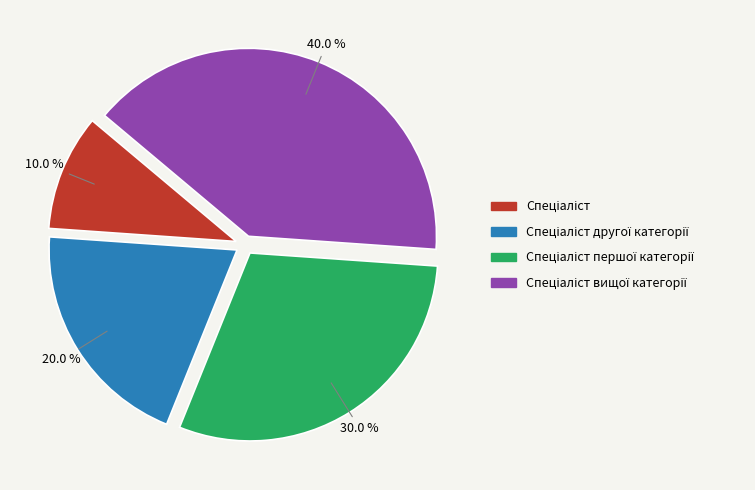

Does any single category account for the majority?

No